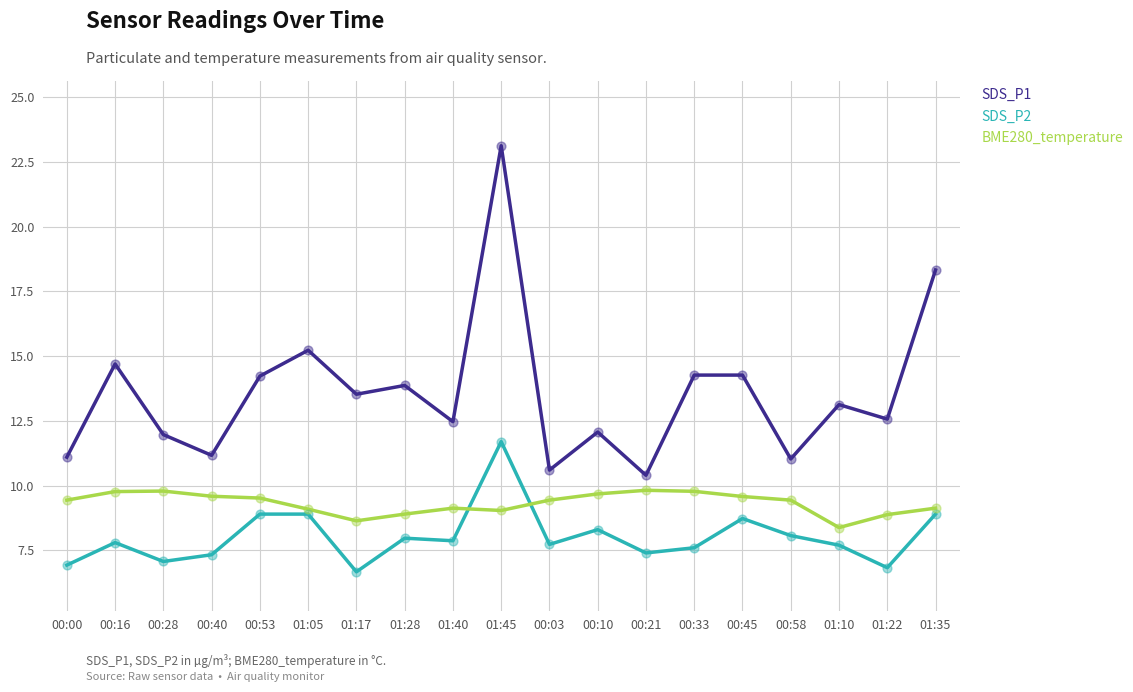

What are all the series names shown in the legend?

SDS_P1, SDS_P2, BME280_temperature